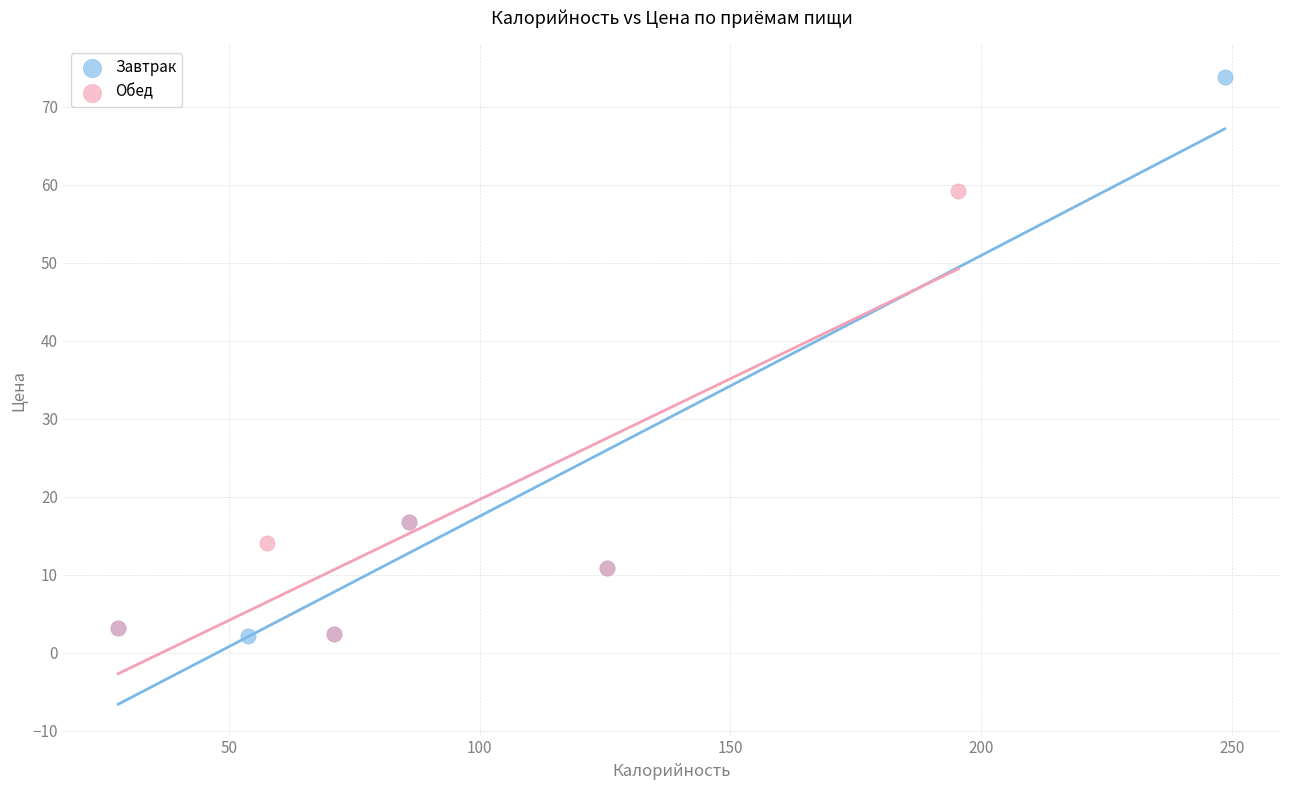

Which series has the largest Y range (max minus min)?

Завтрак